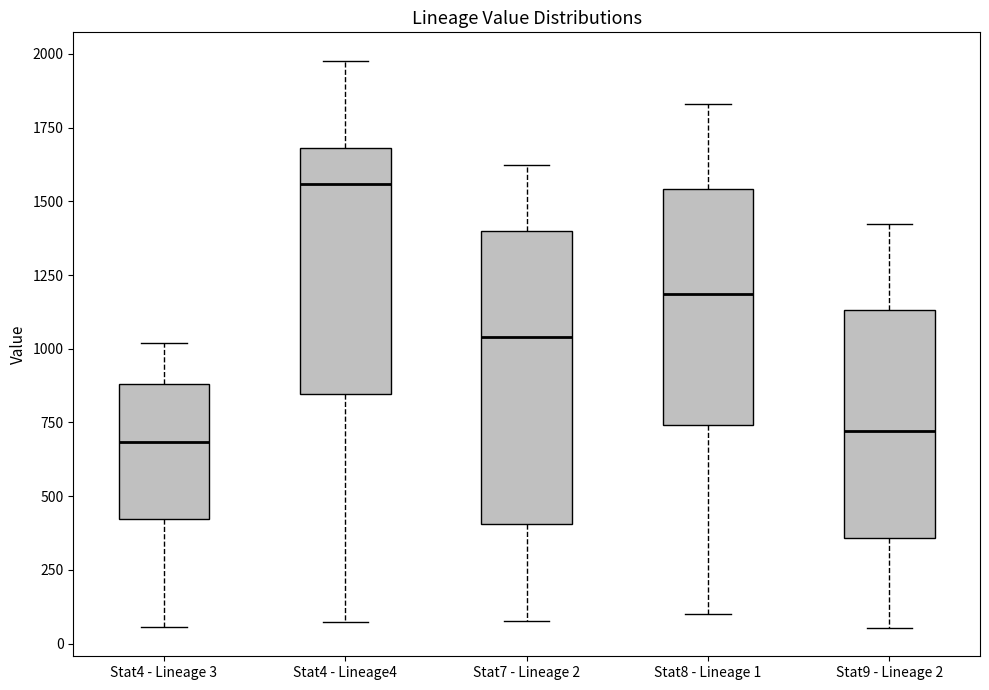

Where does the lower whisker of the box for Stat4 - Lineage4 end on the y-axis? The values are not printed on the chart, so give them approximately, as read against the axis.

50